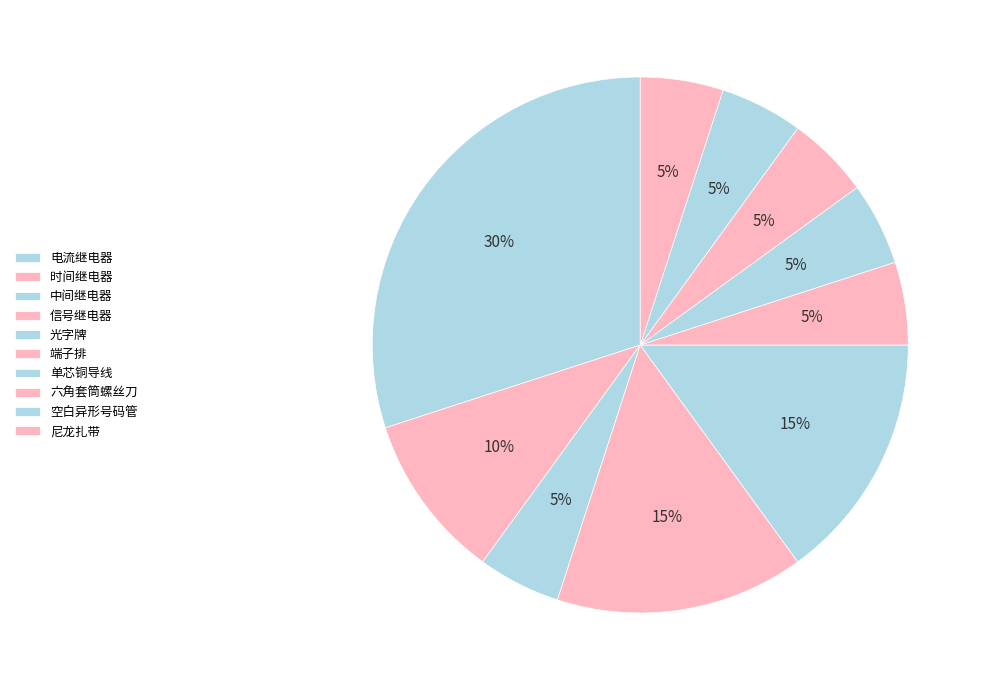

Does any single category account for the majority?

No